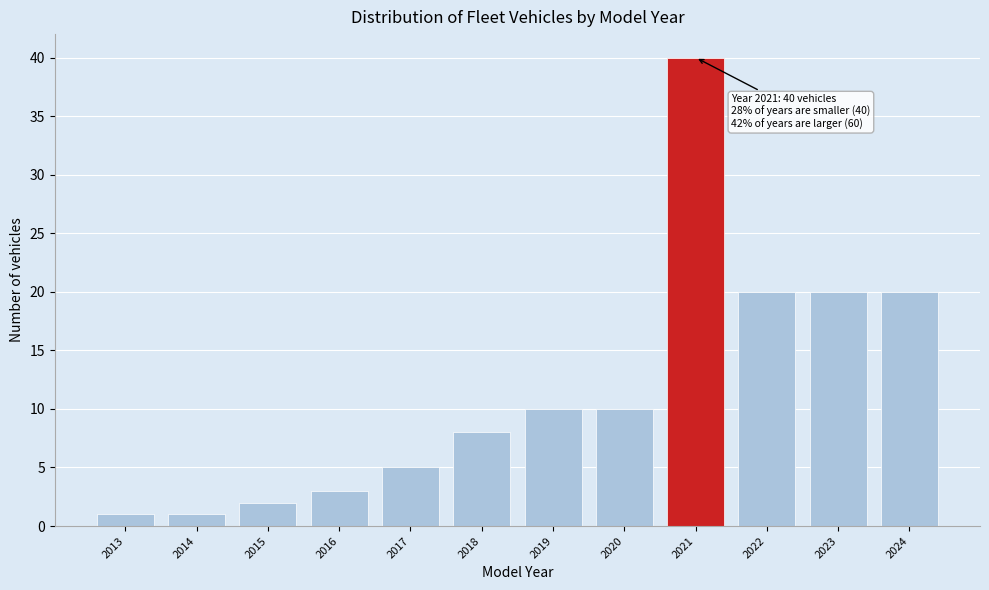

Which range on the x-axis has the tallest bar?

2020.5 to 2021.5